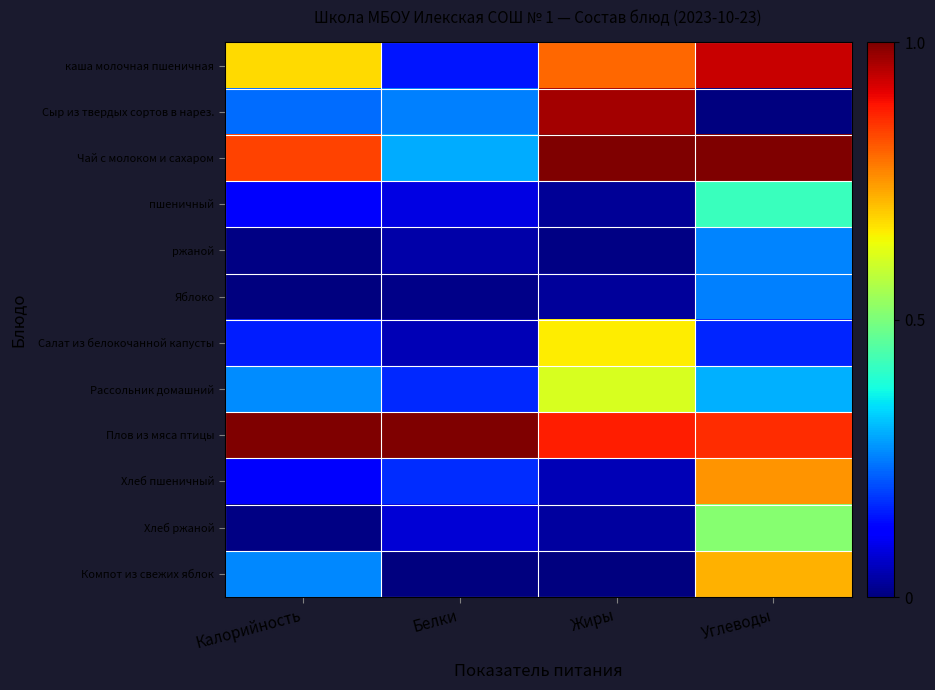

Which series has the widest spread of values?

Сыр из твердых сортов в нарез.